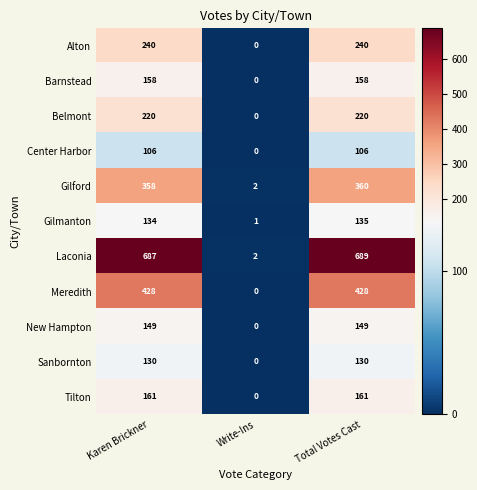

Rank the series by their maximum value, from lowest to highest.

Center Harbor, Sanbornton, Gilmanton, New Hampton, Barnstead, Tilton, Belmont, Alton, Gilford, Meredith, Laconia